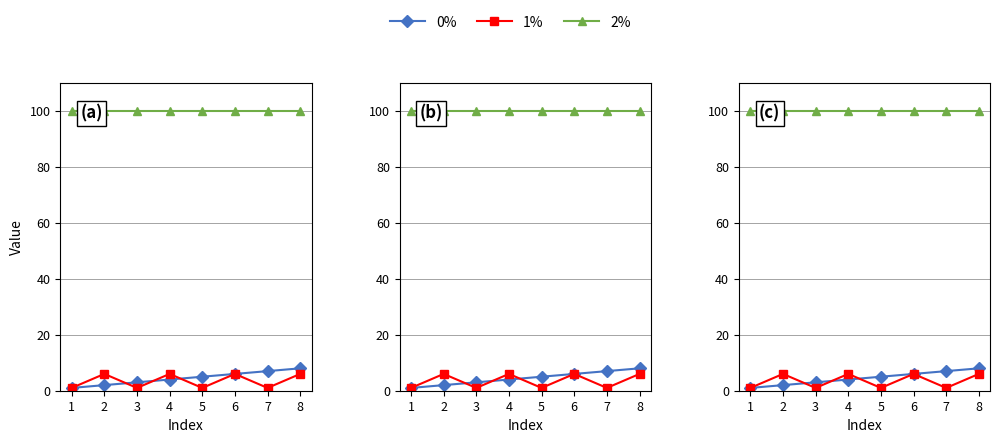

What is the sum of the 2% values at 5 and 1?

200